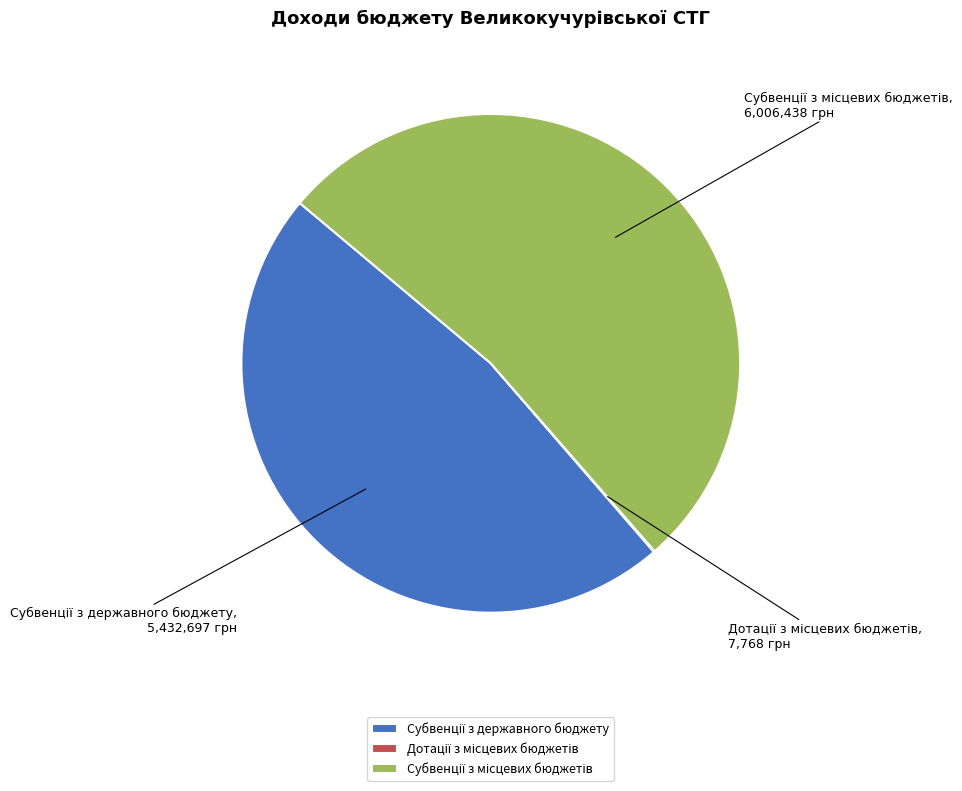

Is there a majority slice in this chart?

Yes